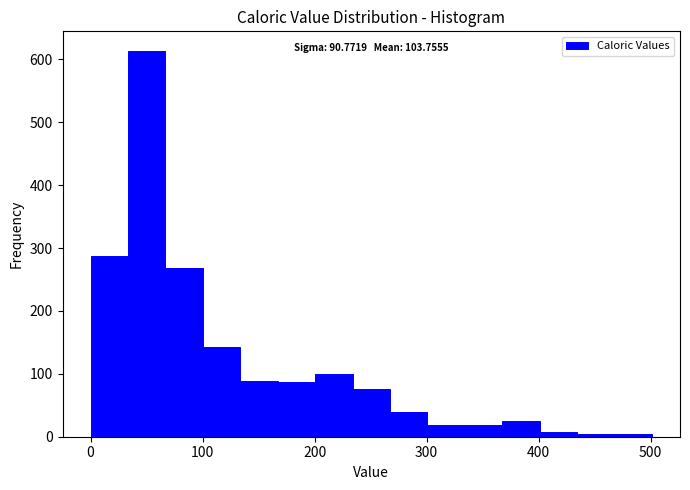

Around what value on the x-axis is the tallest bar? Give the approximate position of its centre, as read against the axis.

50